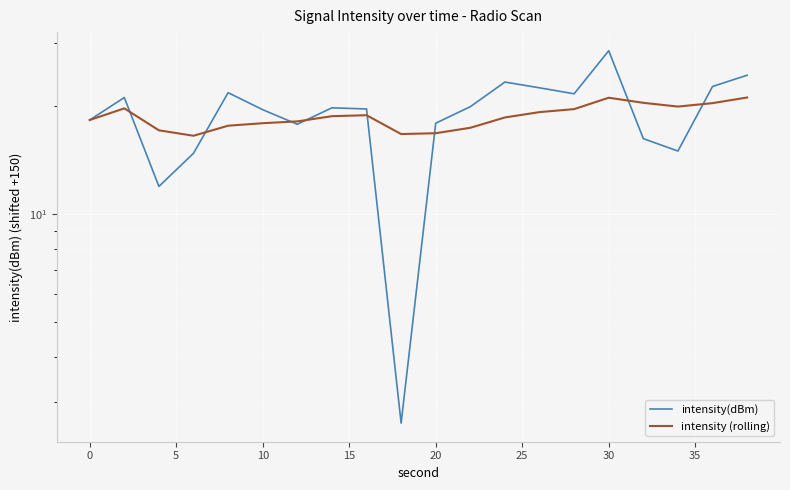

Reading right to left, list all the values displayed in this chart.

intensity(dBm): 24.4	22.7	15.0	16.2	28.5	21.6	22.5	23.3	19.9	17.9	2.6	19.6	19.8	17.8	19.5	21.8	14.8	11.9	21.1	18.3
intensity (rolling): 21.1	20.4	19.9	20.4	21.1	19.6	19.2	18.6	17.4	16.8	16.7	18.9	18.7	18.1	17.9	17.6	16.5	17.1	19.7	18.3